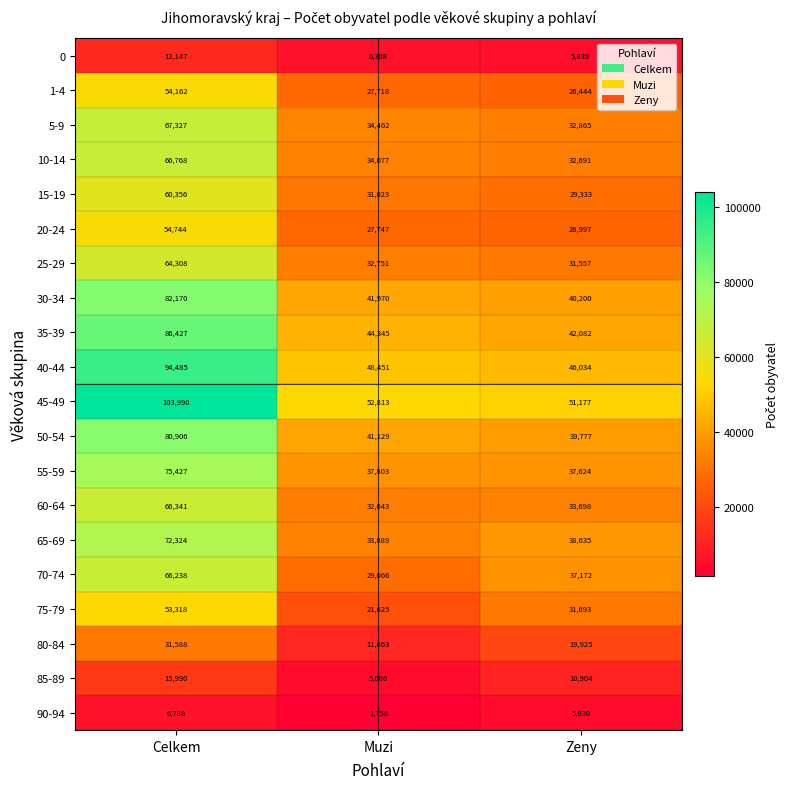

Which category has the highest value across all series?

Celkem